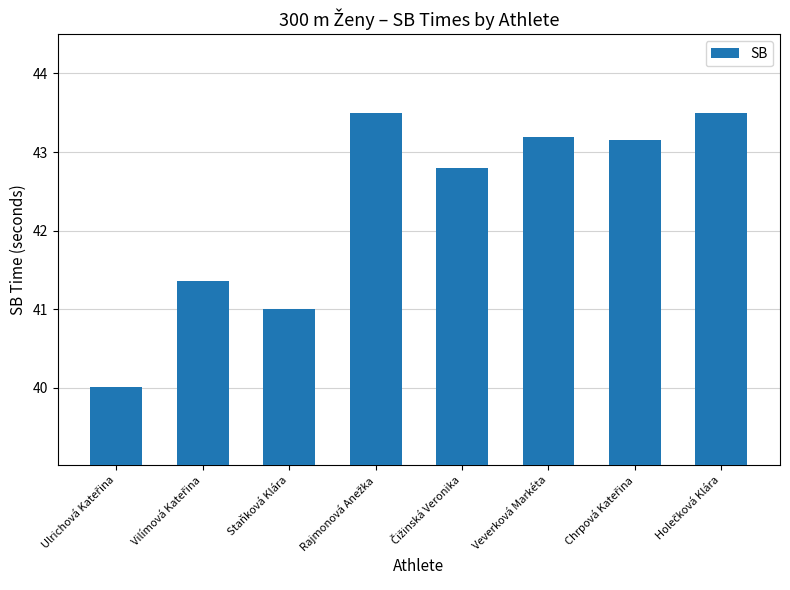

What is the smallest value displayed?

40.0